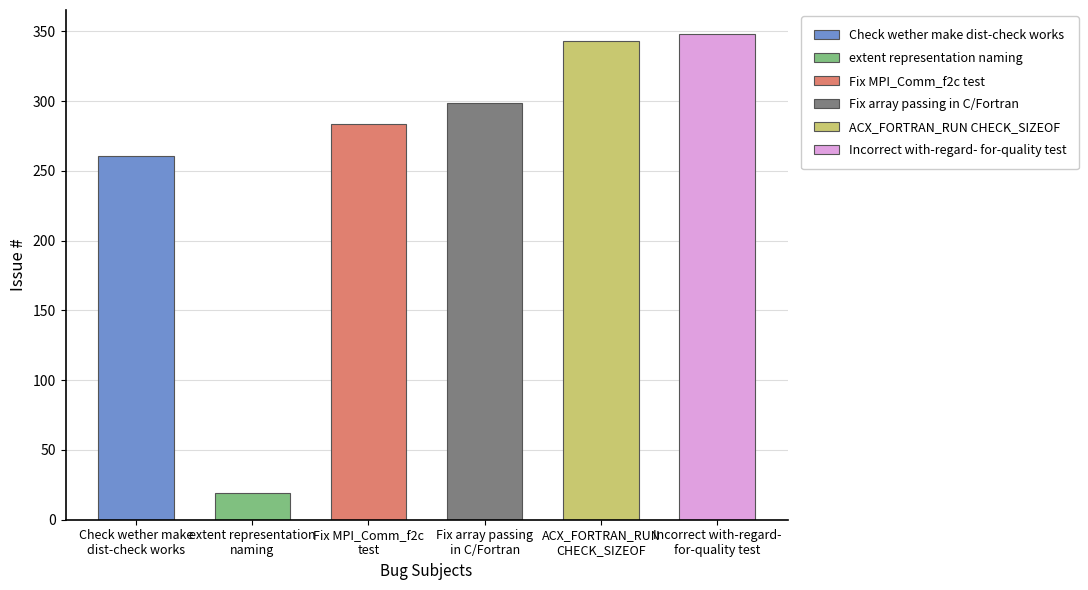

Where is the data nearest to the value 183?

Check wether make
dist-check works